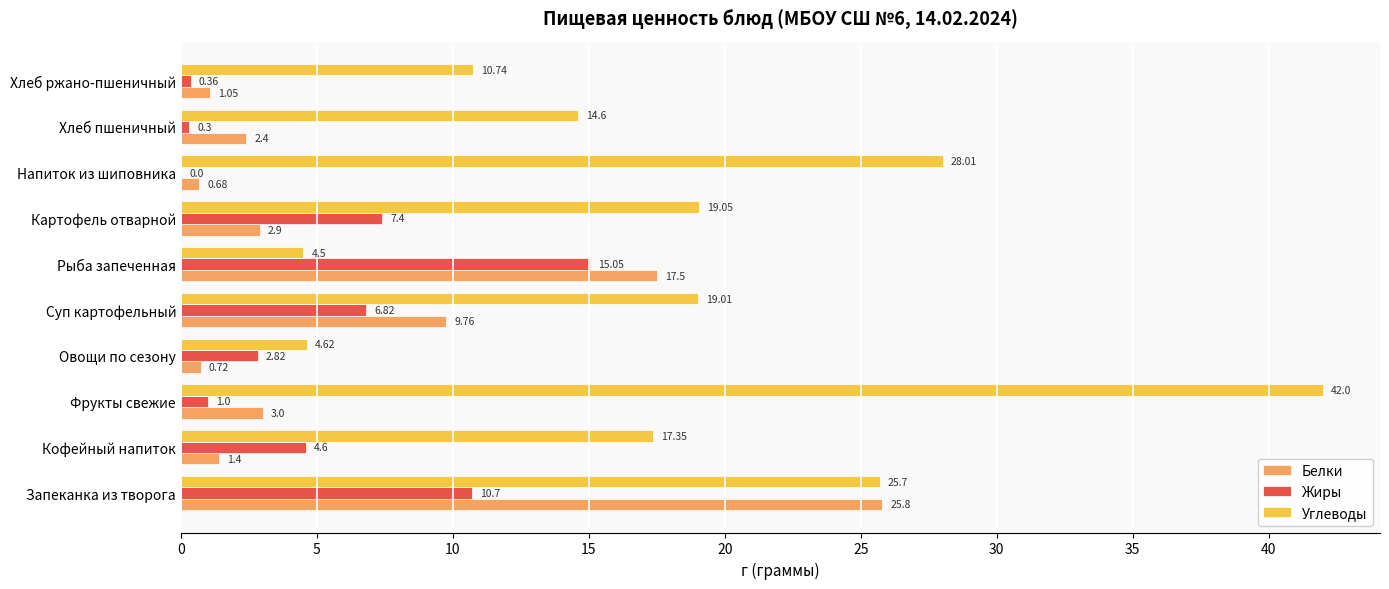

How many values in the Жиры series exceed 4?

5